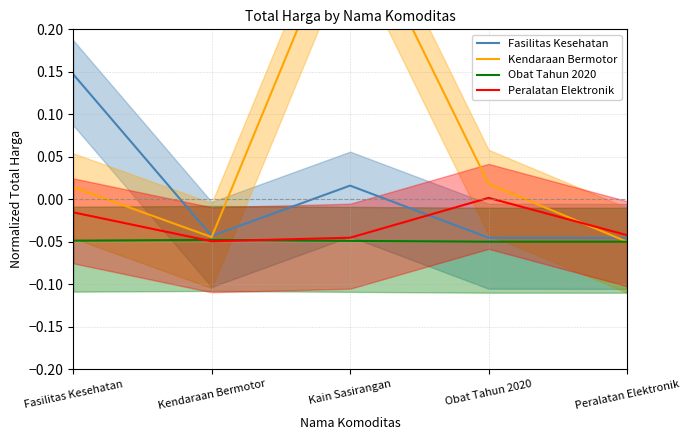

Which category has the highest value across all series?

Kain Sasirangan